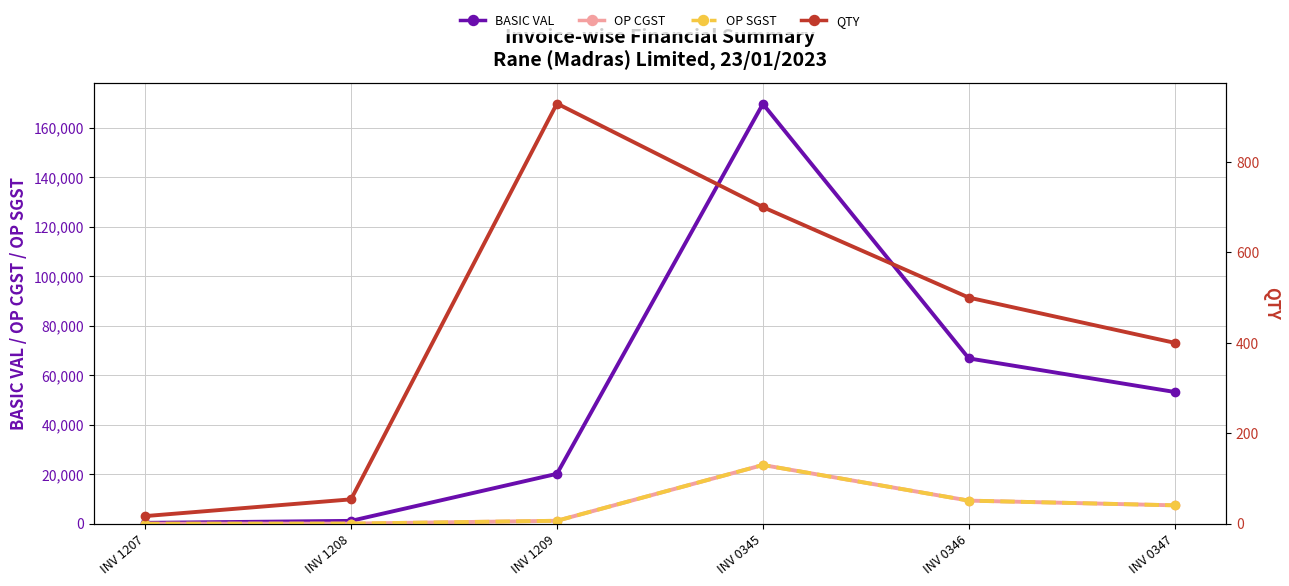

At which label is OP CGST closest to 11893?

INV 0346